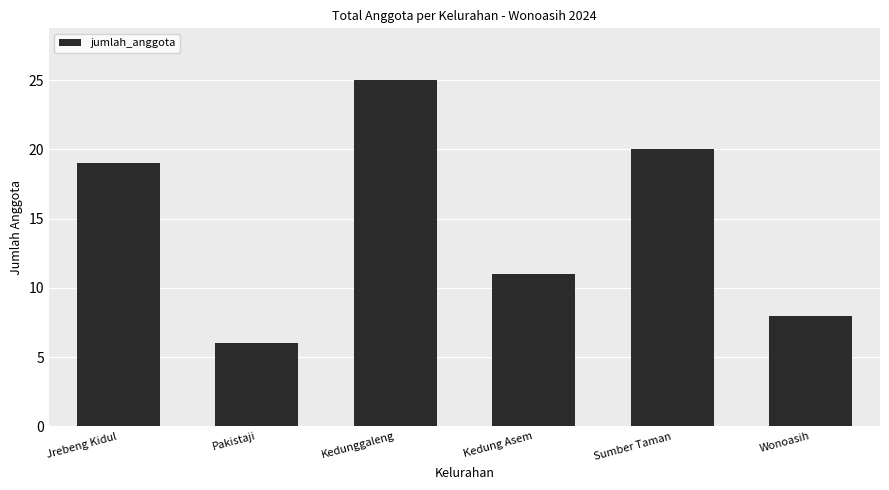

Reading left to right, what are all the values shown in this chart?

19	6	25	11	20	8